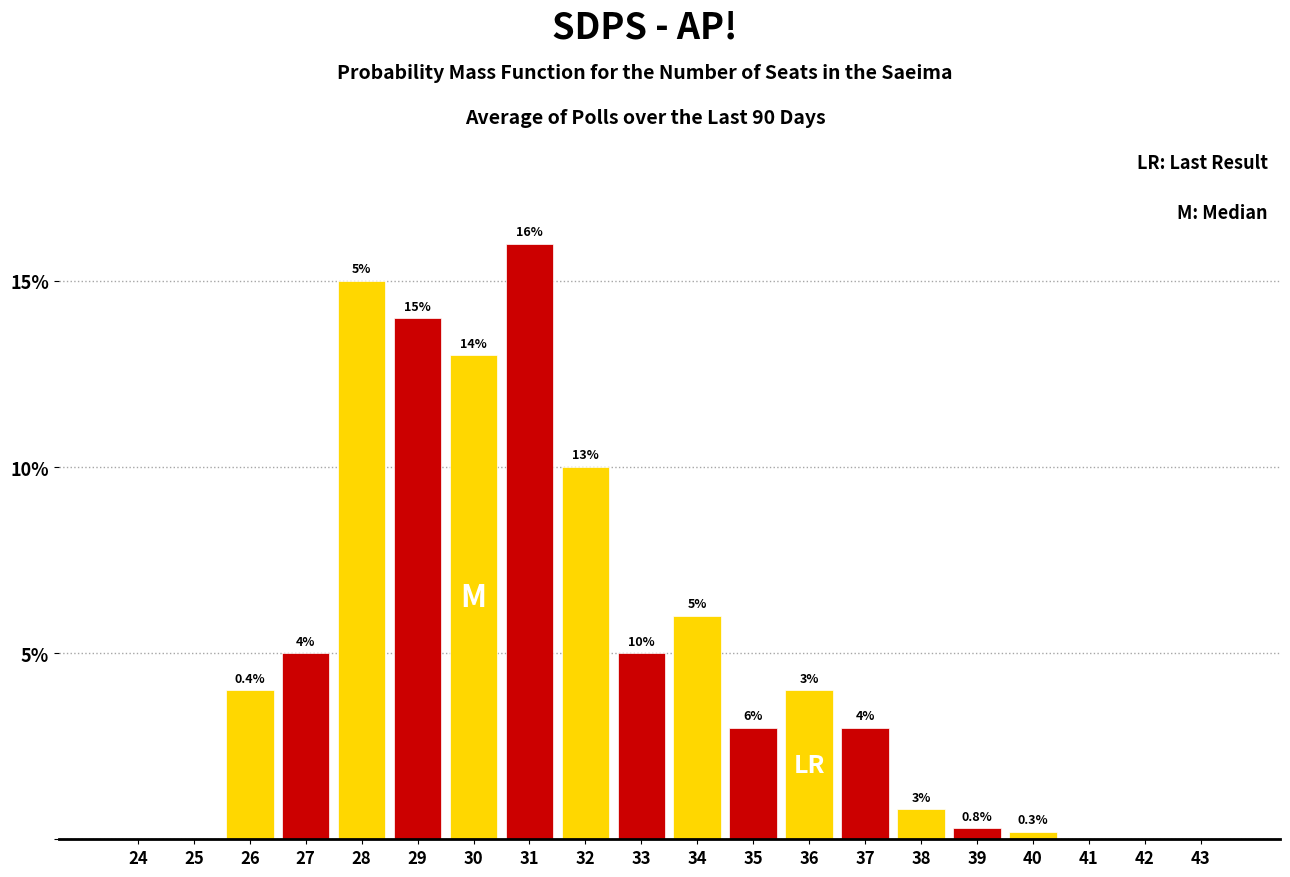

Reading left to right, extract all data points from this chart.

24=0.0	25=0.0	26=4.0	27=5.0	28=15.0	29=14.0	30=13.0	31=16.0	32=10.0	33=5.0	34=6.0	35=3.0	36=4.0	37=3.0	38=0.8	39=0.3	40=0.2	41=0.0	42=0.0	43=0.0